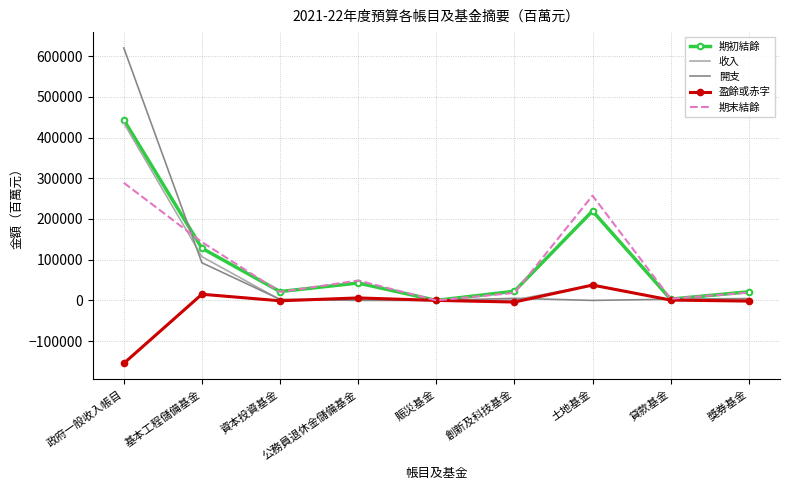

What is the highest value of the 期末結餘 series?

288888